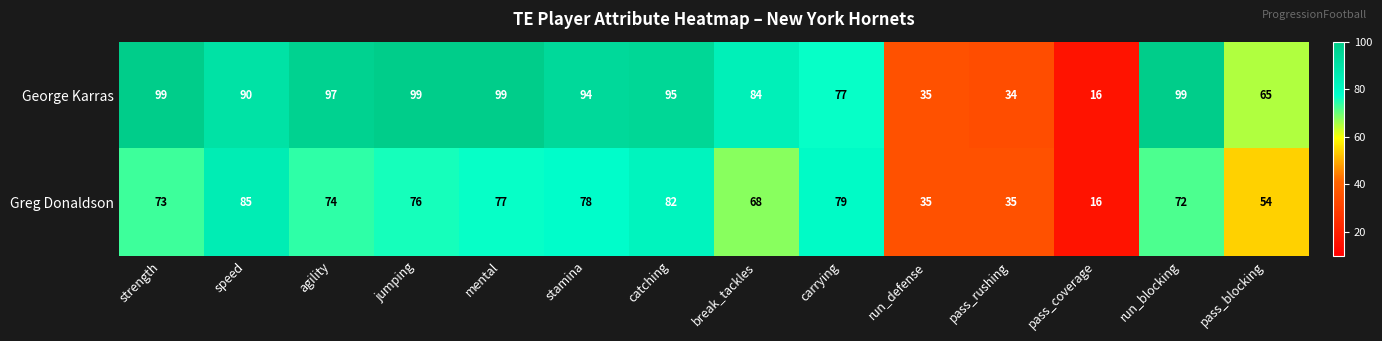

Which category has the lowest value across all series?

pass_coverage